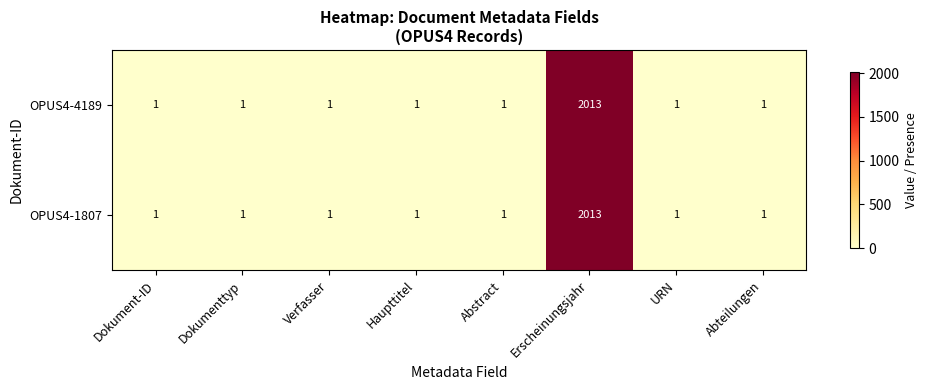

What value does the OPUS4-4189 series have at Erscheinungsjahr?

2013